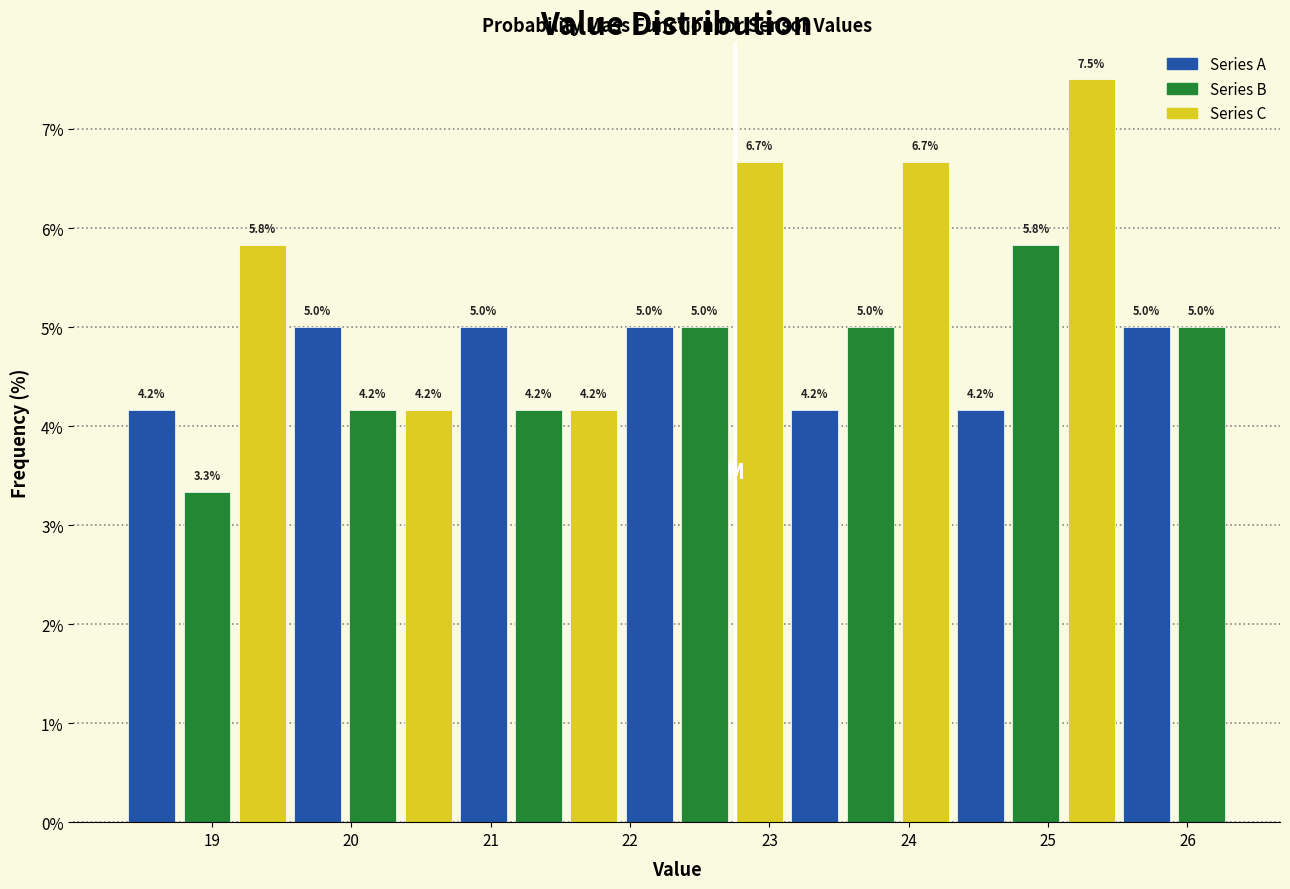

Read against the x-axis, roughly where is the centre of the tallest bar?

25.3